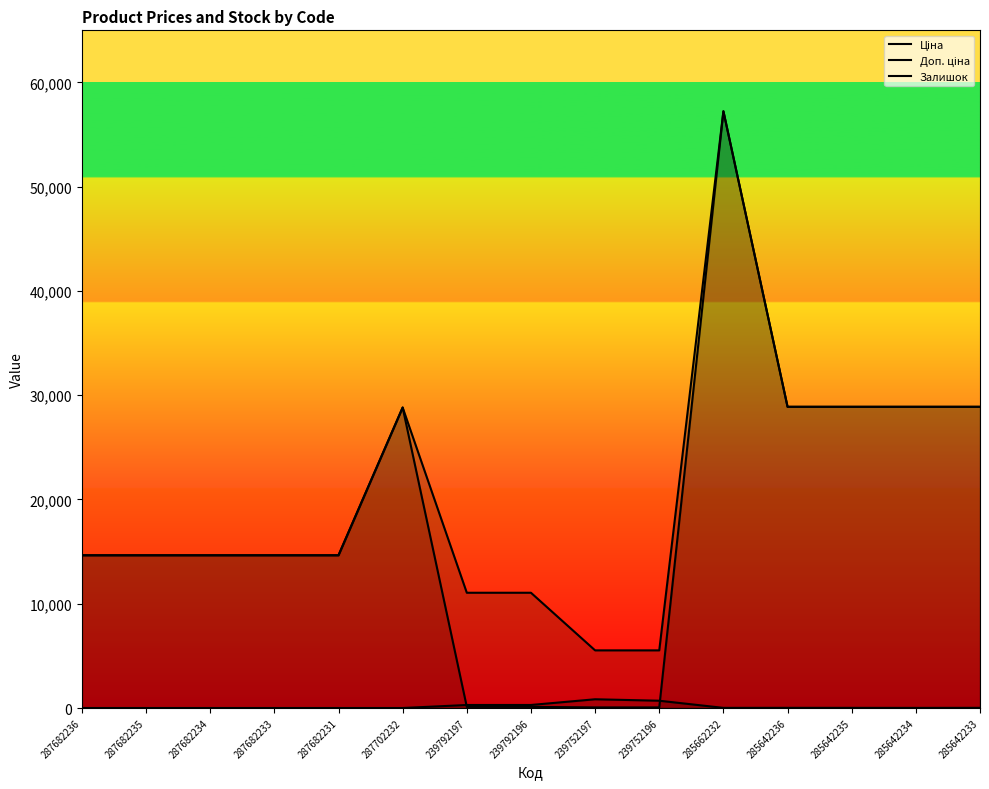

Reading right to left, list all the values displayed in this chart.

Ціна: 285642233=28890.3	285642234=28890.3	285642235=28890.3	285642236=28890.3	285662232=57235.5	239752196=55.3	239752197=55.3	239792196=110.5	239792197=110.5	287702232=28821.8	287682231=14649.6	287682233=14649.6	287682234=14649.6	287682235=14649.6	287682236=14649.6
Доп. ціна: 285642233=28890.3	285642234=28890.3	285642235=28890.3	285642236=28890.3	285662232=57235.5	239752196=5528.0	239752197=5528.0	239792196=11055.0	239792197=11055.0	287702232=28821.8	287682231=14649.6	287682233=14649.6	287682234=14649.6	287682235=14649.6	287682236=14649.6
Залишок: 285642233=16.0	285642234=10.0	285642235=14.0	285642236=16.0	285662232=13.0	239752196=698.0	239752197=838.0	239792196=290.0	239792197=289.0	287702232=0.0	287682231=0.0	287682233=0.0	287682234=0.0	287682235=0.0	287682236=0.0